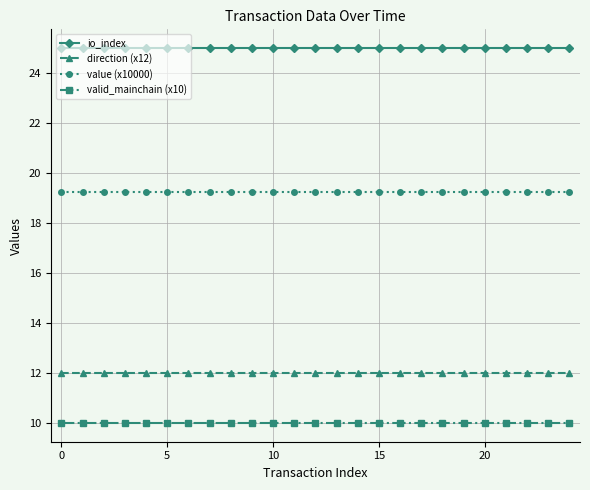

What are all the series names shown in the legend?

io_index, direction (x12), value (x10000), valid_mainchain (x10)